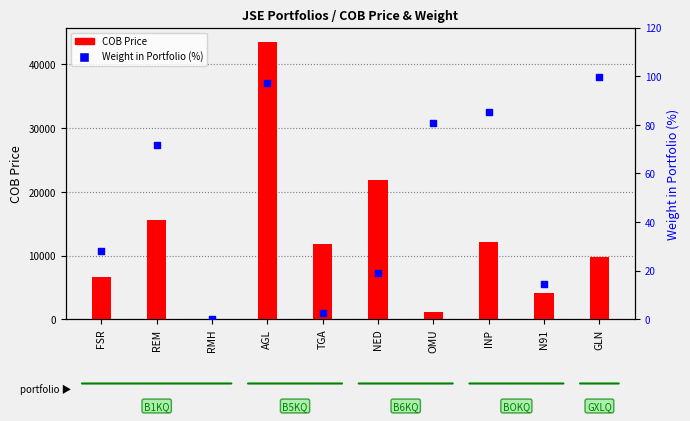

At how many categories does at least one series exceed 25059?

1